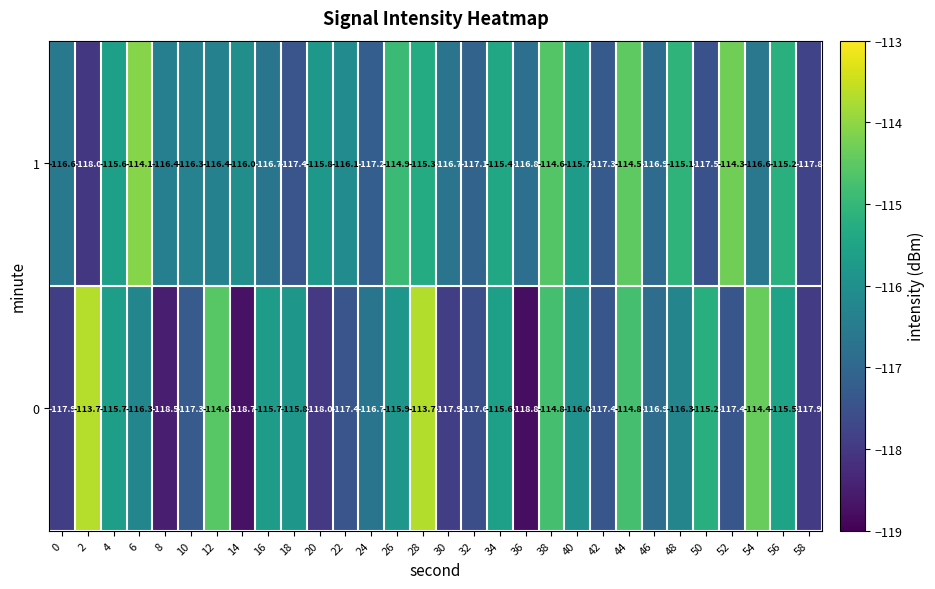

Which series has the largest range (max minus min)?

0